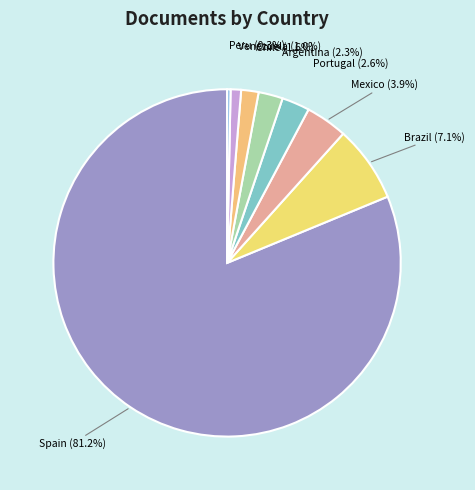

To the nearest percent, what portion does Spain represent?

81%